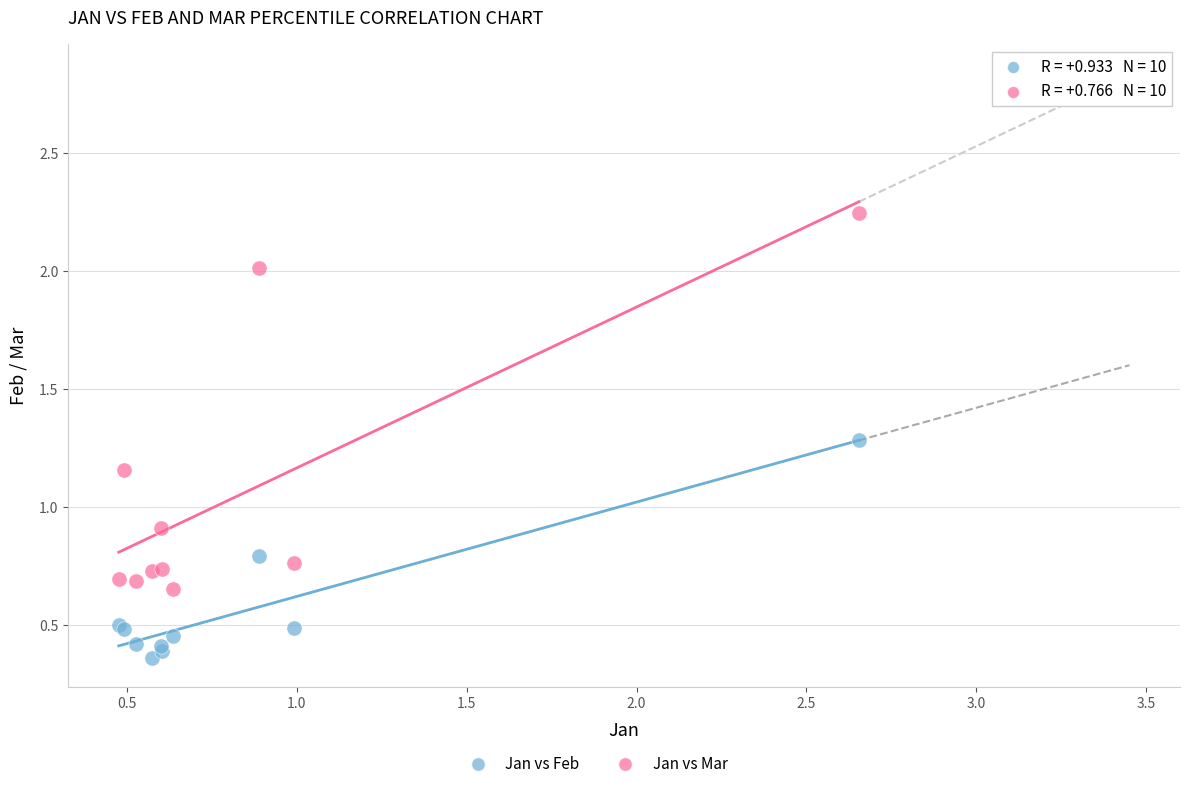

Which series contains the lowest Y value?

Jan vs Feb